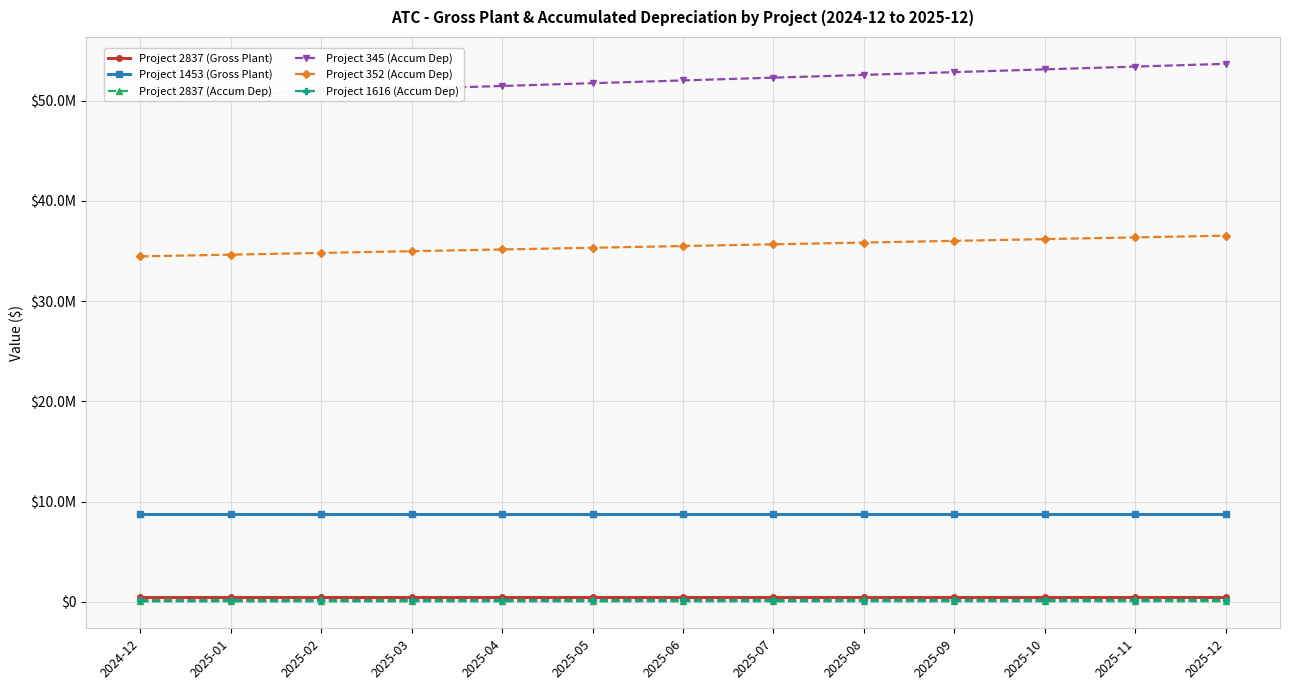

Is this an area chart (filled region under the line)?

No